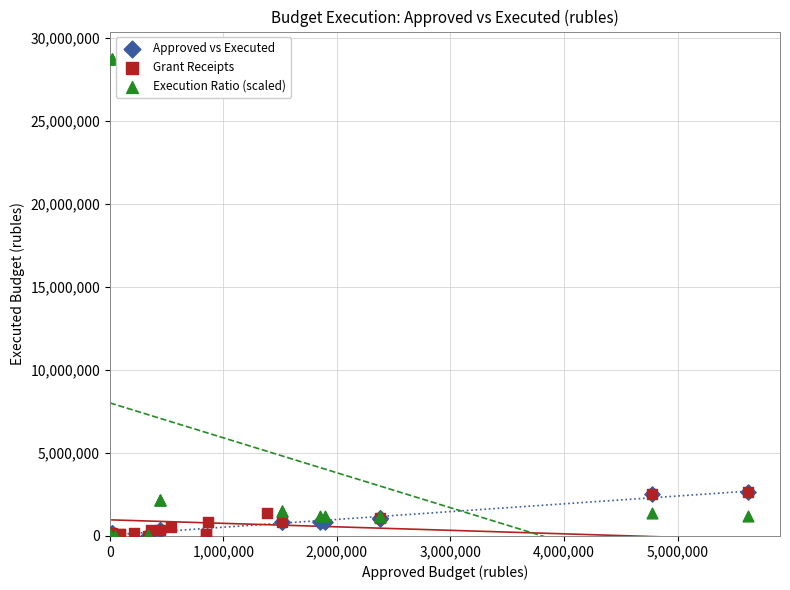

Which series reaches the maximum Y coordinate?

Execution Ratio (scaled)